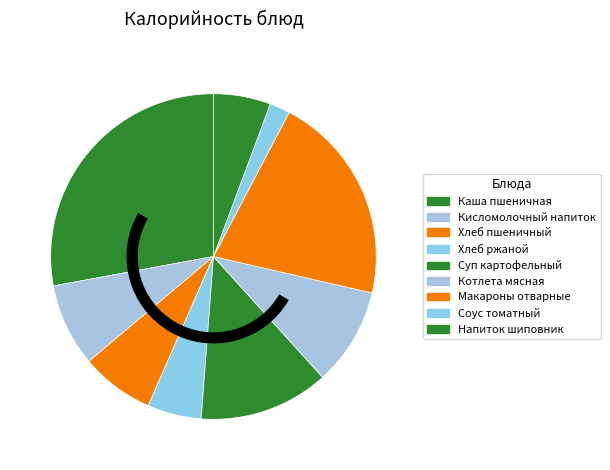

Combined, what portion of the pie is Хлеб ржаной and Кисломолочный напиток?

13.6%